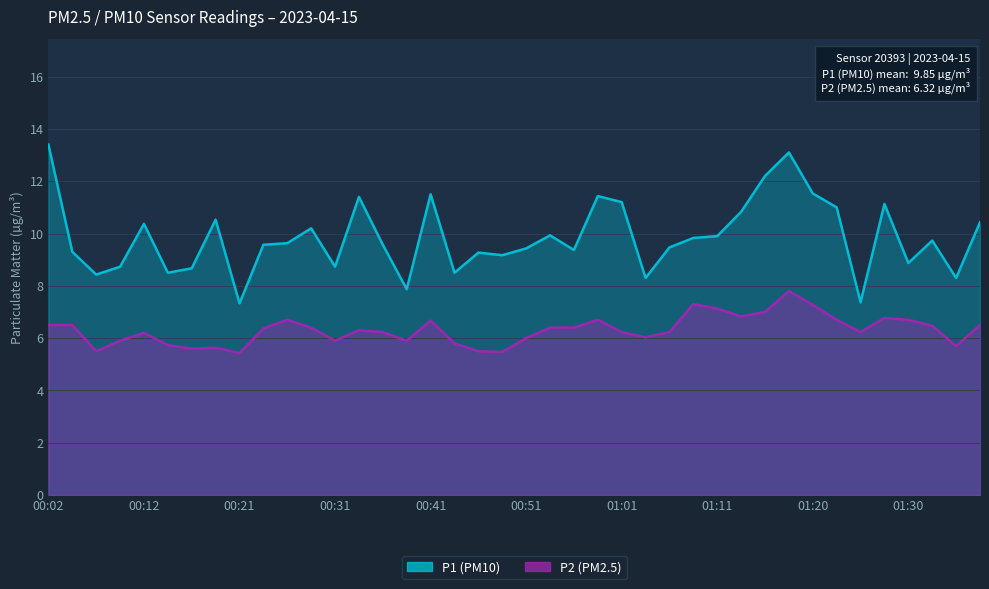

Which label corresponds to the largest value in the chart?

00:02